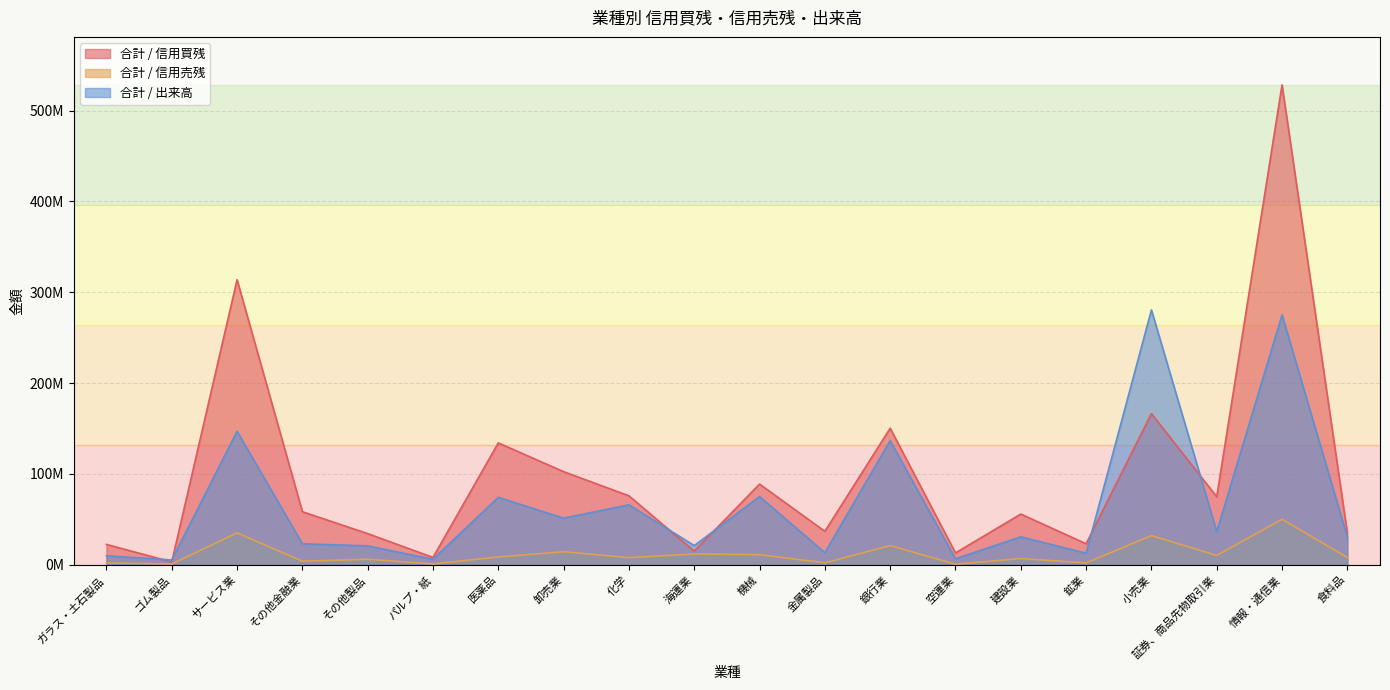

What is the approximate value of 合計 / 出来高 at 銀行業, to the nearest 50?

136644700